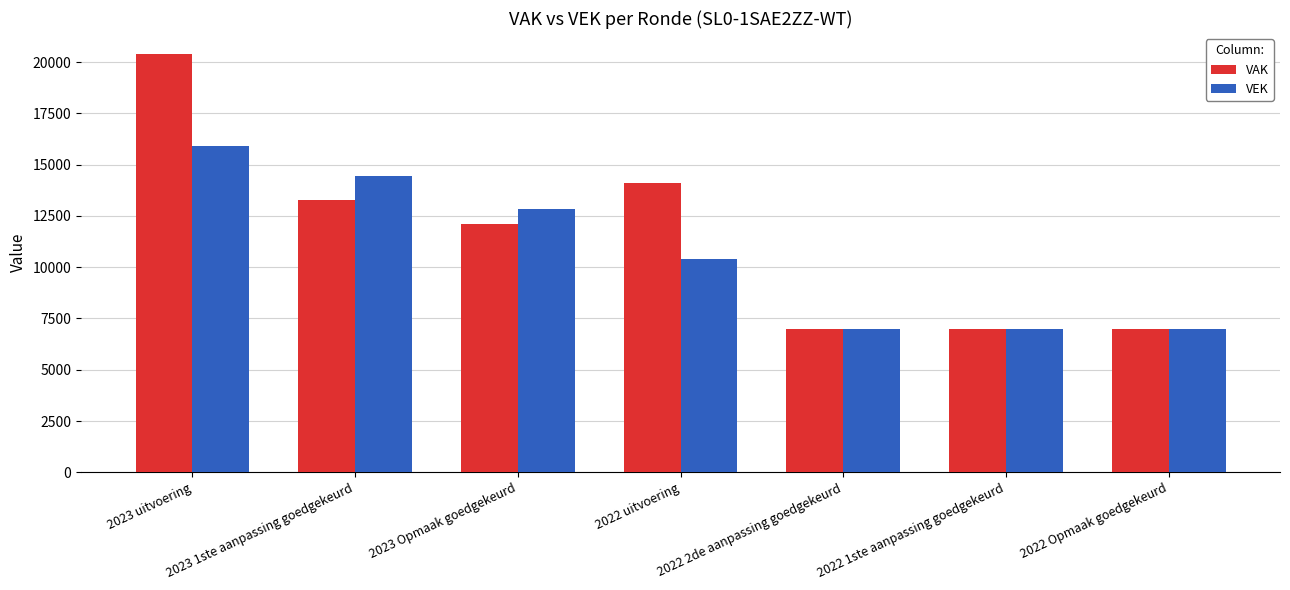

What is the minimum value shown in the chart?

6977